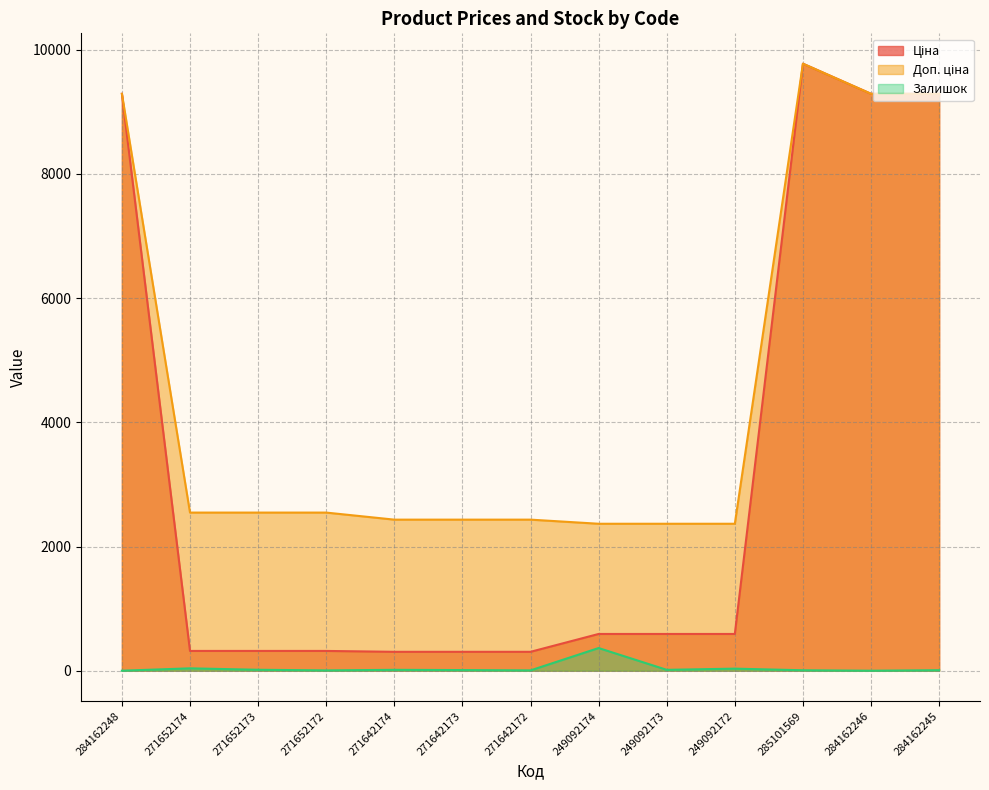

What is the value of the Залишок point at the 8th from the left?

365.0